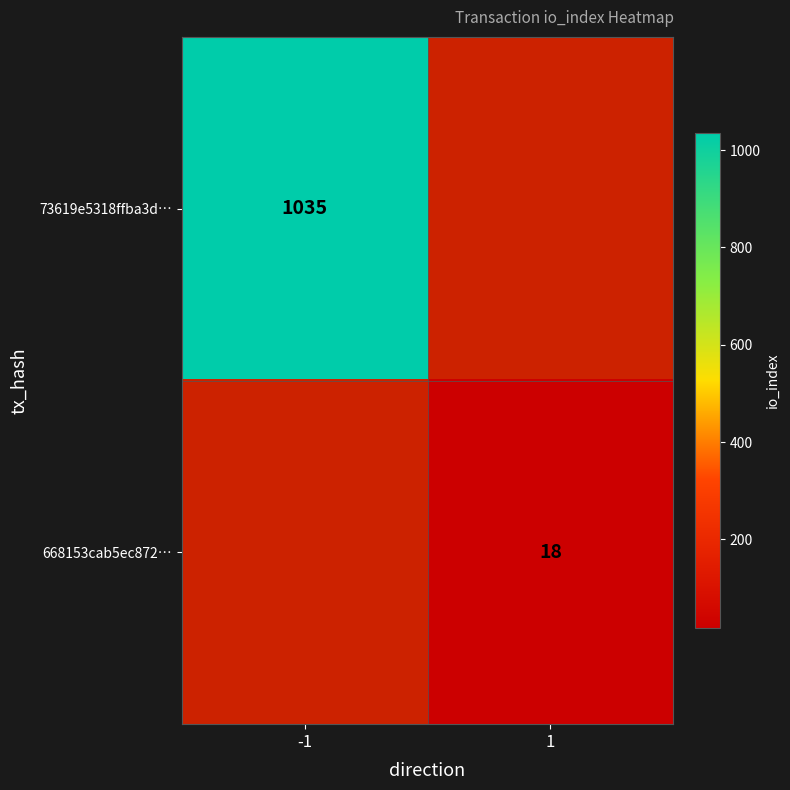

The 73619e5318ffba3d… series shows 1035 at -1. True or false?

True